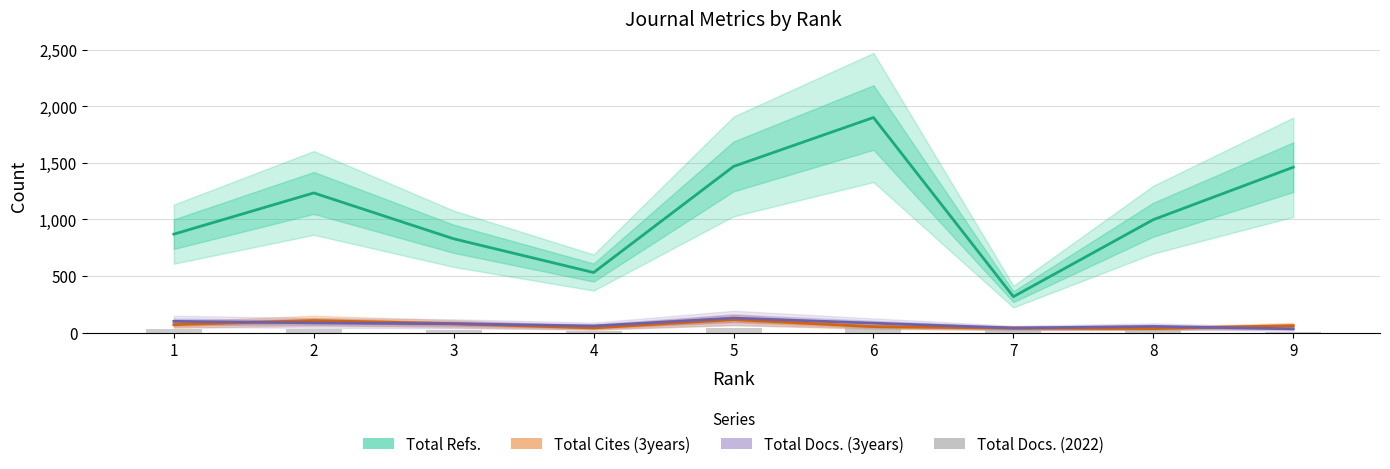

What is the value of the Total Refs. bar at the 5th from the left?

1468